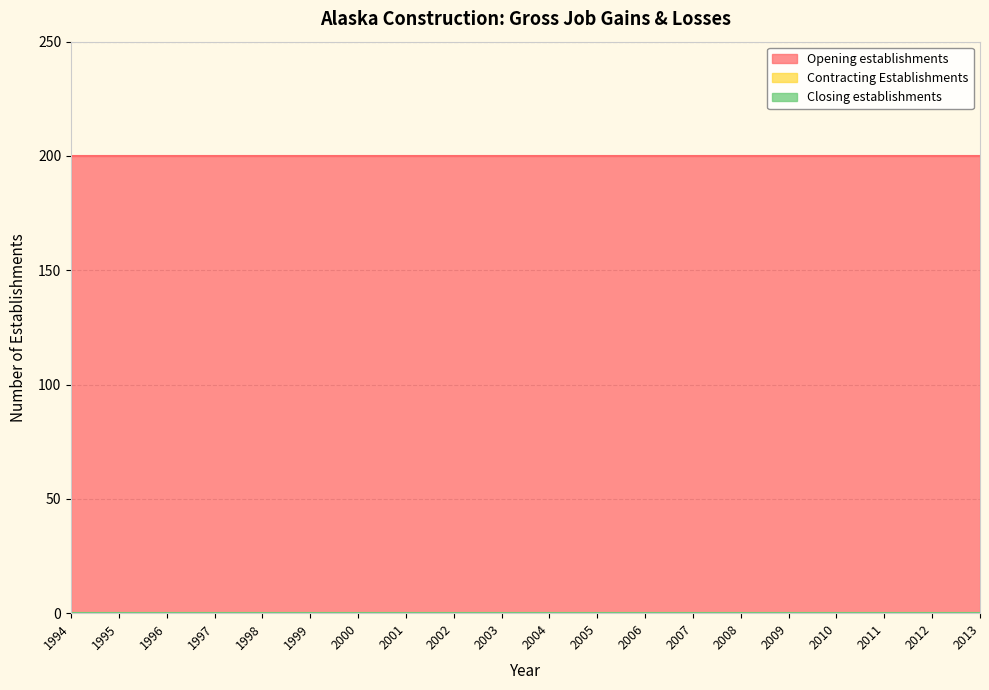

What is the total value across all series at 2012?

200